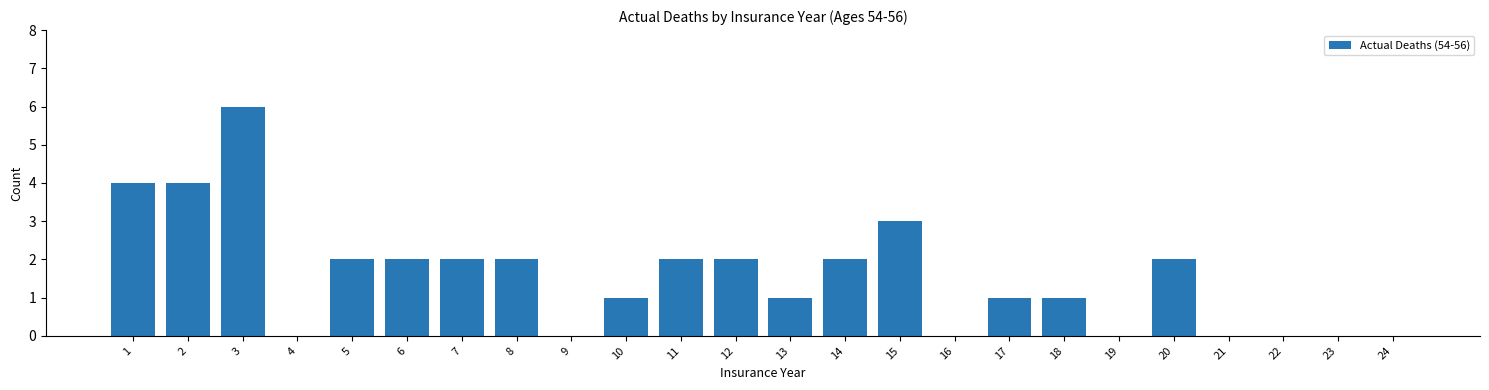

Reading left to right, what are all the values shown in this chart?

1=4	2=4	3=6	4=0	5=2	6=2	7=2	8=2	9=0	10=1	11=2	12=2	13=1	14=2	15=3	16=0	17=1	18=1	19=0	20=2	21=0	22=0	23=0	24=0